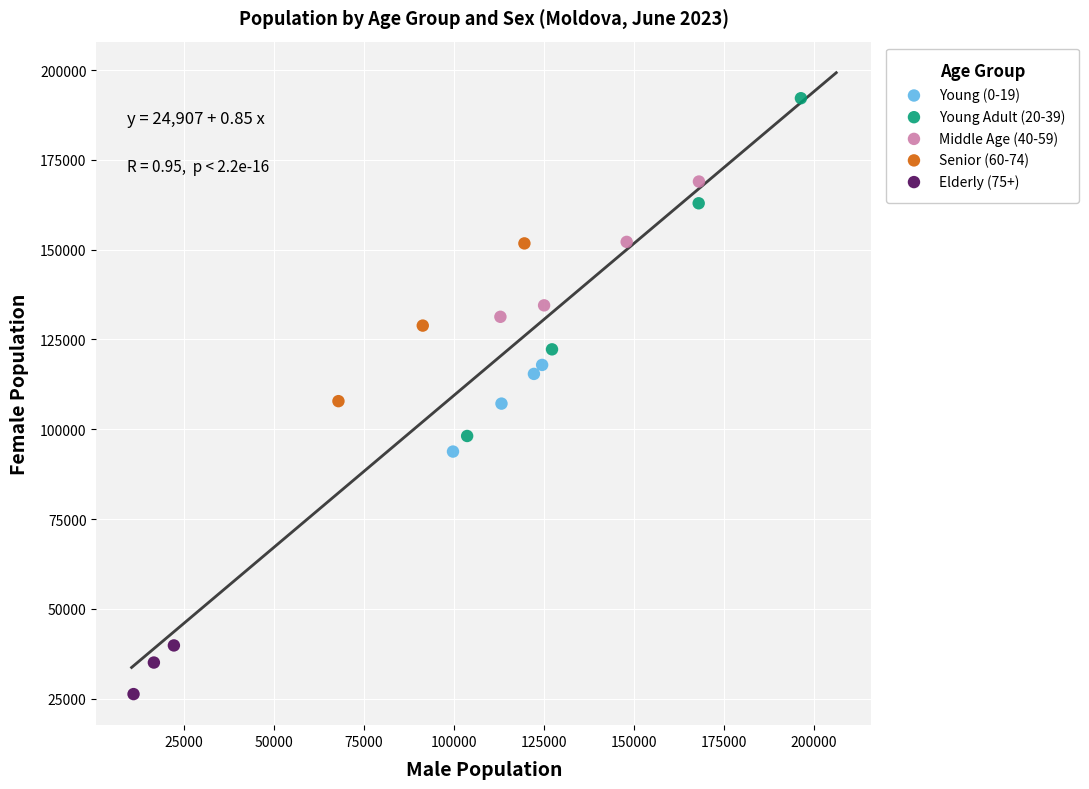

What are all the series names shown in the legend?

Young (0-19), Young Adult (20-39), Middle Age (40-59), Senior (60-74), Elderly (75+)